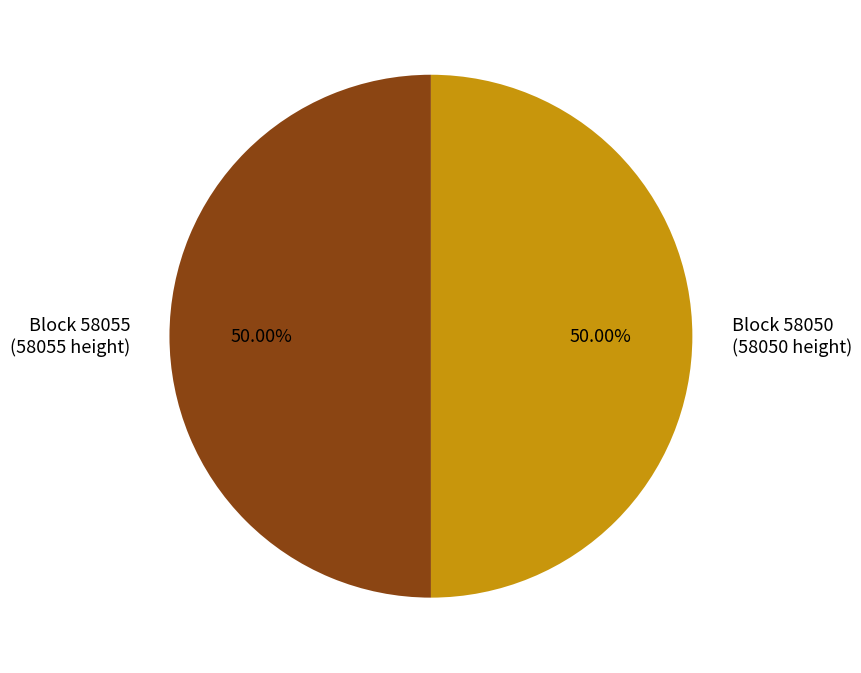

Approximately how many times larger is the value at Block 58055 (58055 height) compared to Block 58050 (58050 height)?

1.0